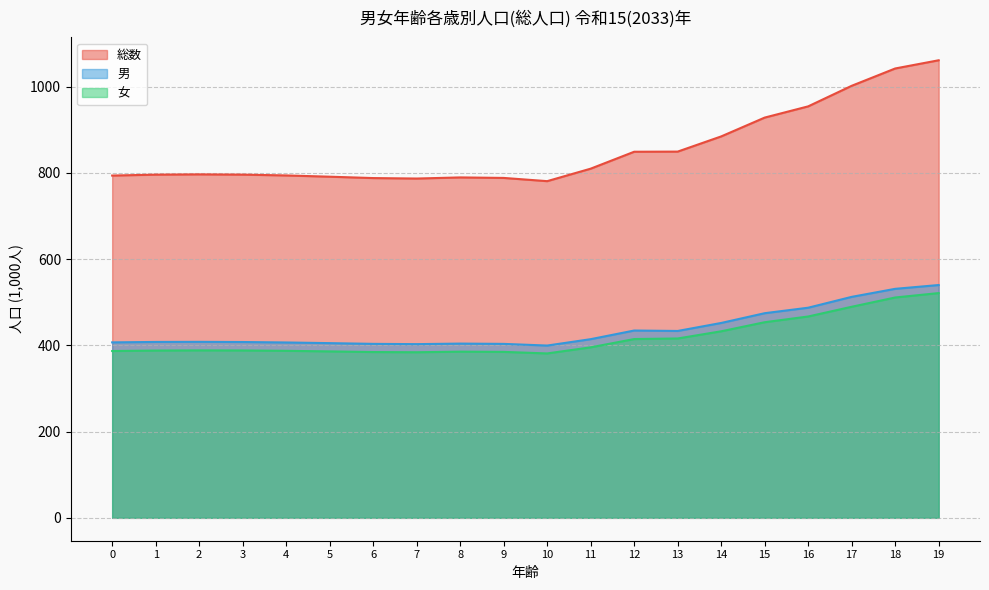

Between 0 and 3, which is larger?

3